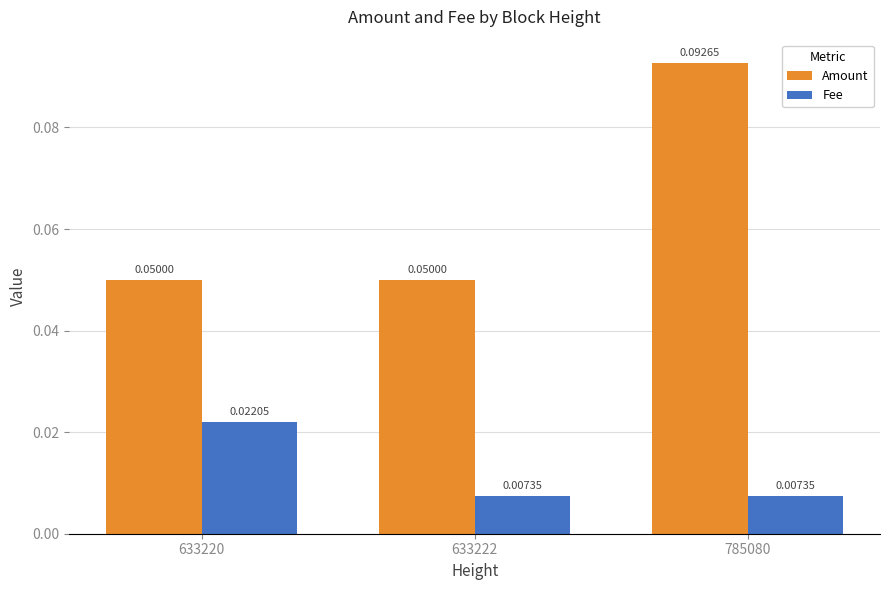

Which series has the largest total across all categories?

Amount